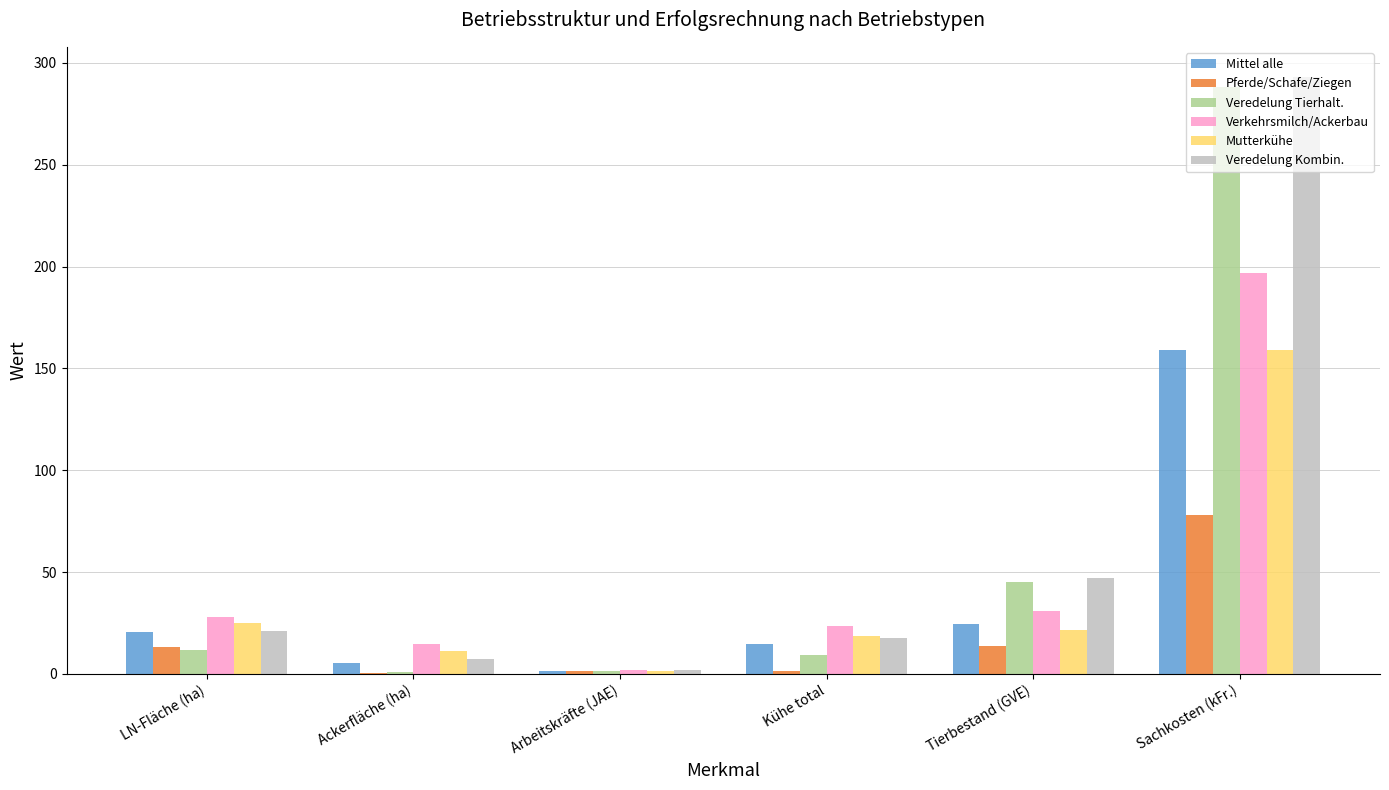

How many groups of bars are there?

6